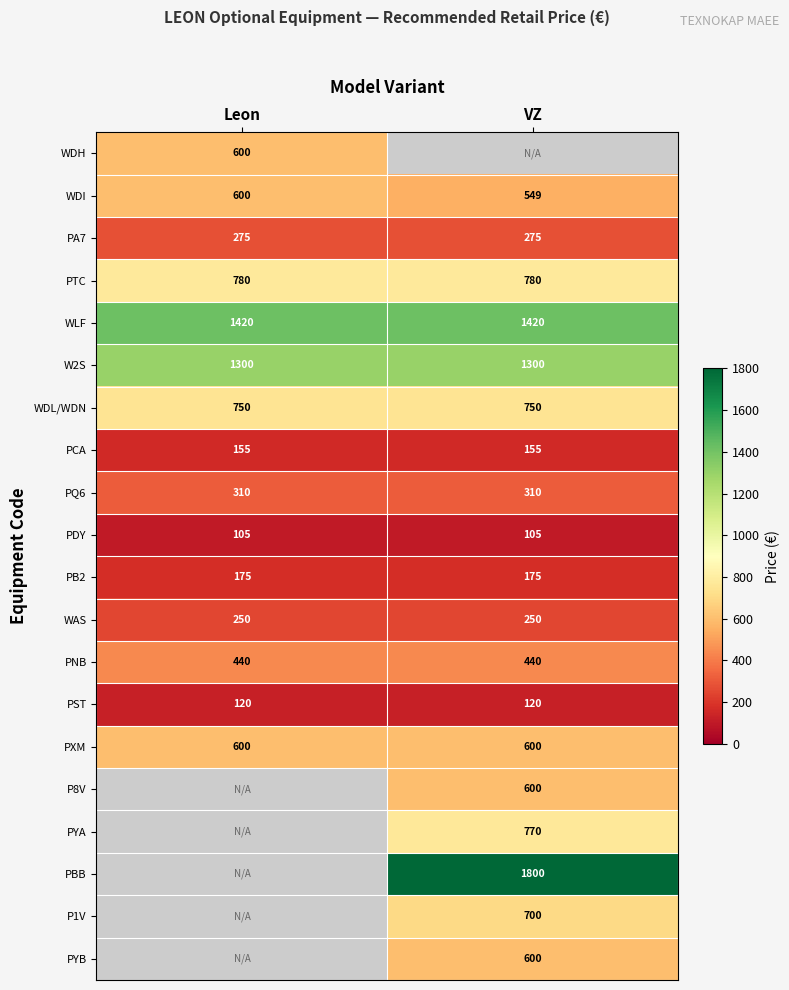

What is the sum of the PNB values at VZ and Leon?

880